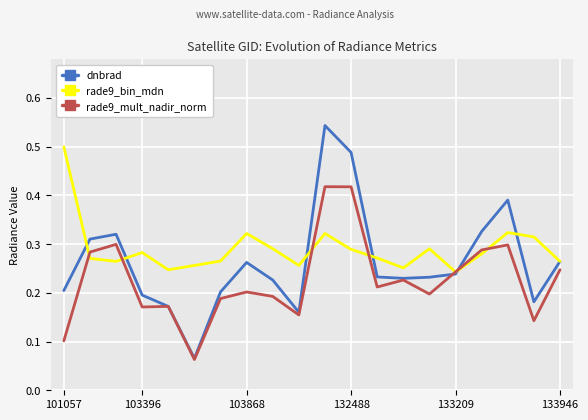

Rank the series by their average value, from highest to lowest.

rade9_bin_mdn, dnbrad, rade9_mult_nadir_norm